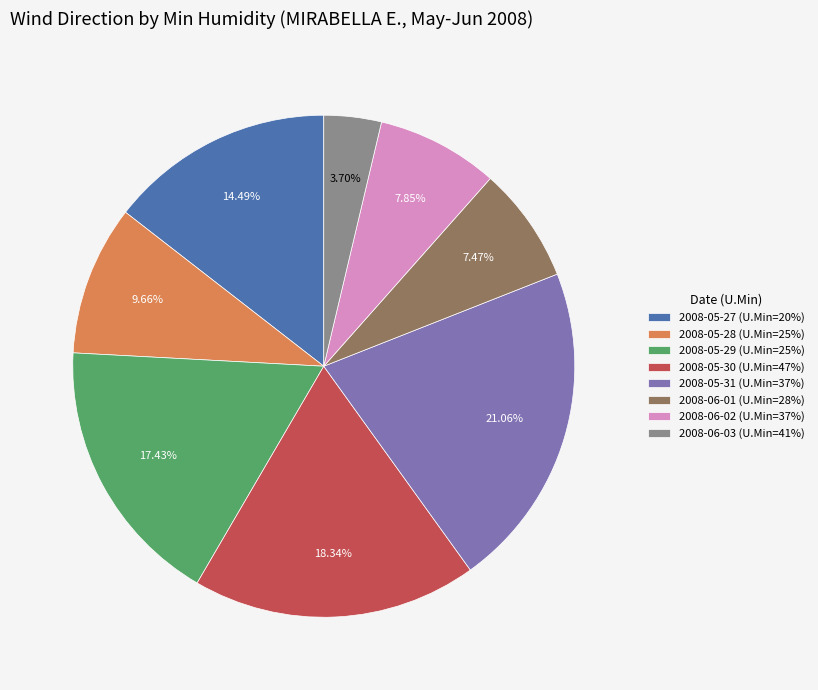

What is the ratio of the value at 2008-05-29 (U.Min=25%) to the value at 2008-06-01 (U.Min=28%)?

2.3